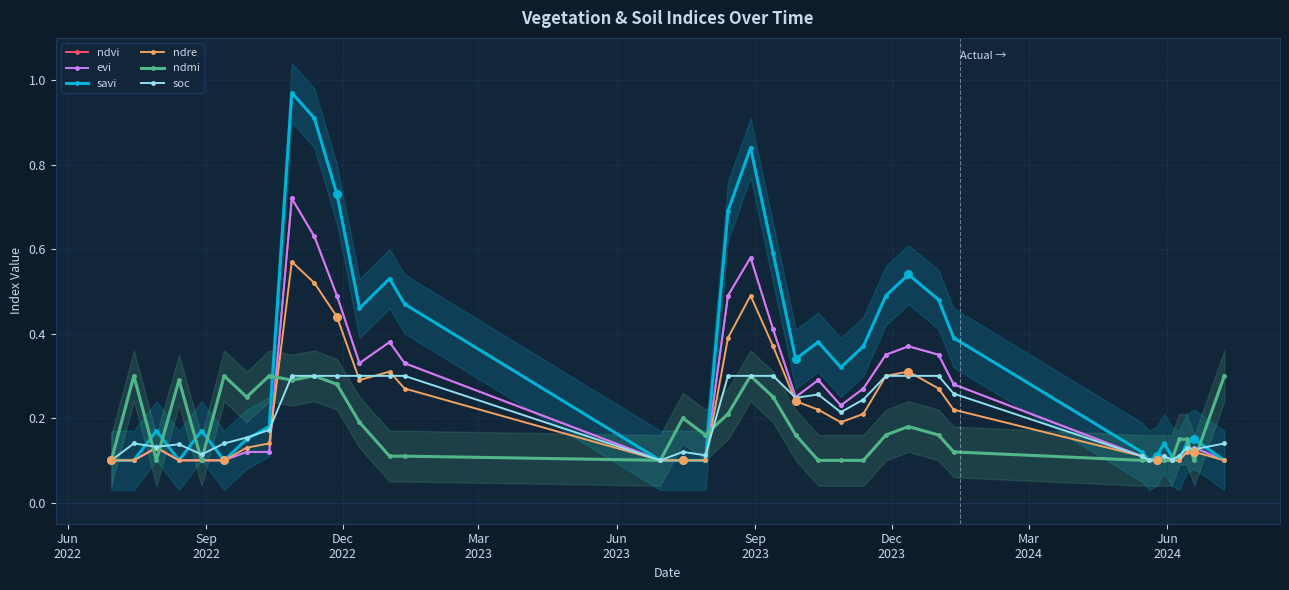

Which series contains the lowest Y value?

ndvi